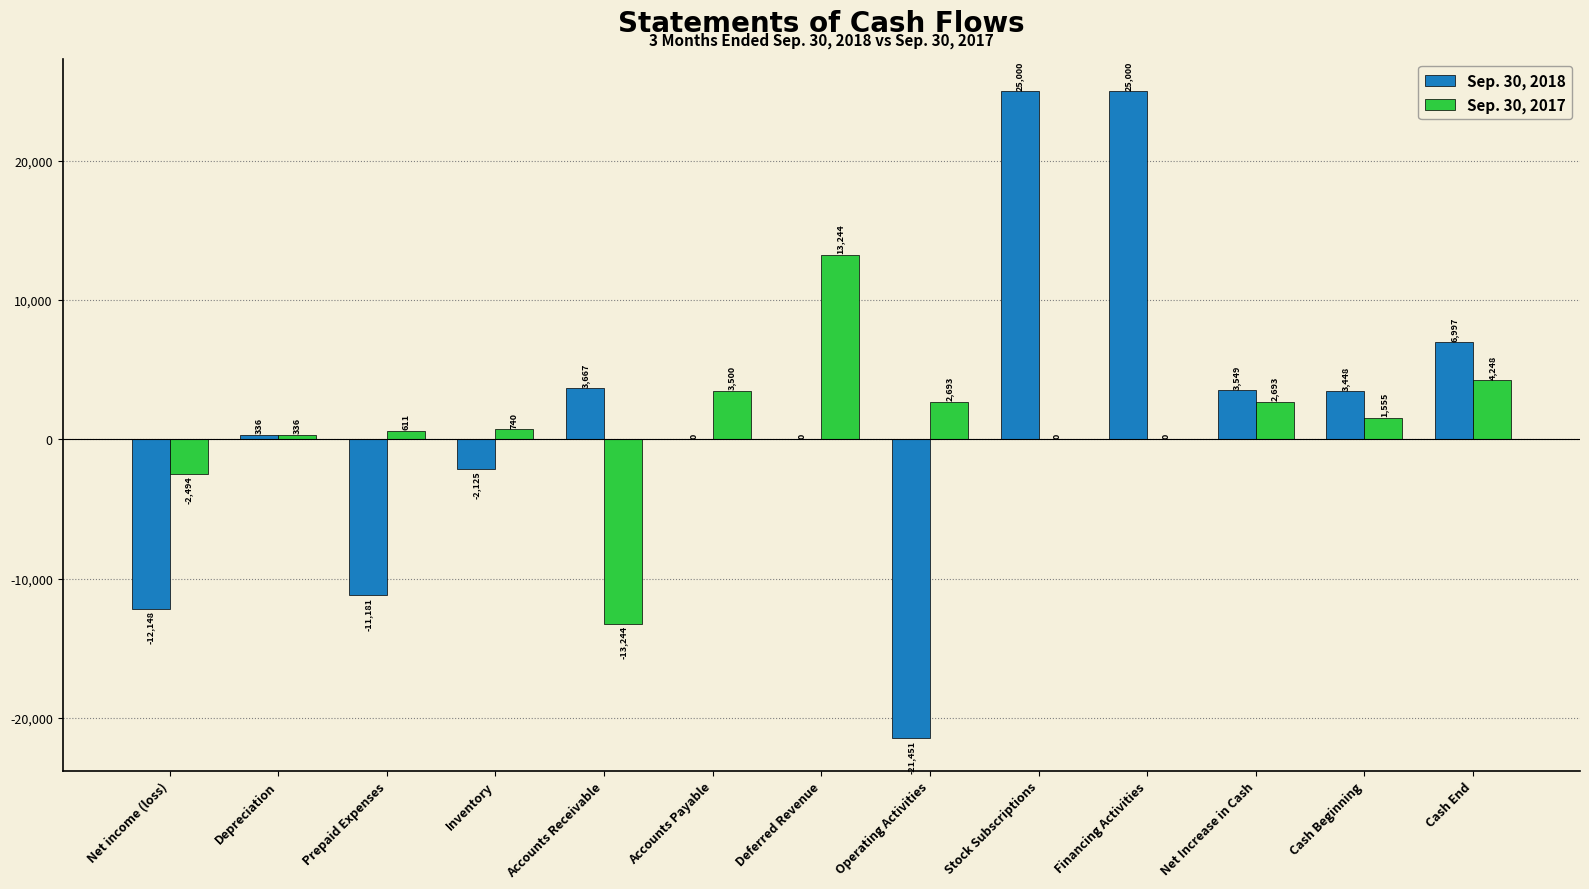

What is the approximate value of Sep. 30, 2018 at Financing Activities?

25000